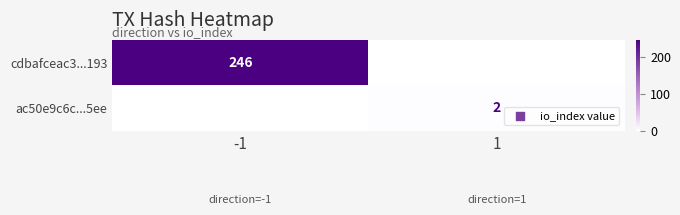

What is the spread (max minus min) of values at -1?

246